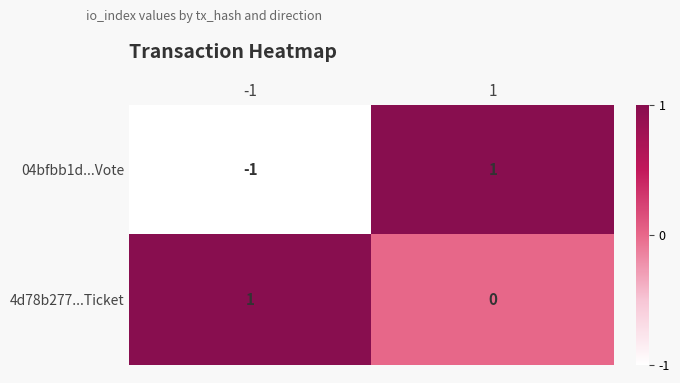

The value of 04bfbb1d...Vote at -1 is -1. True or false?

True